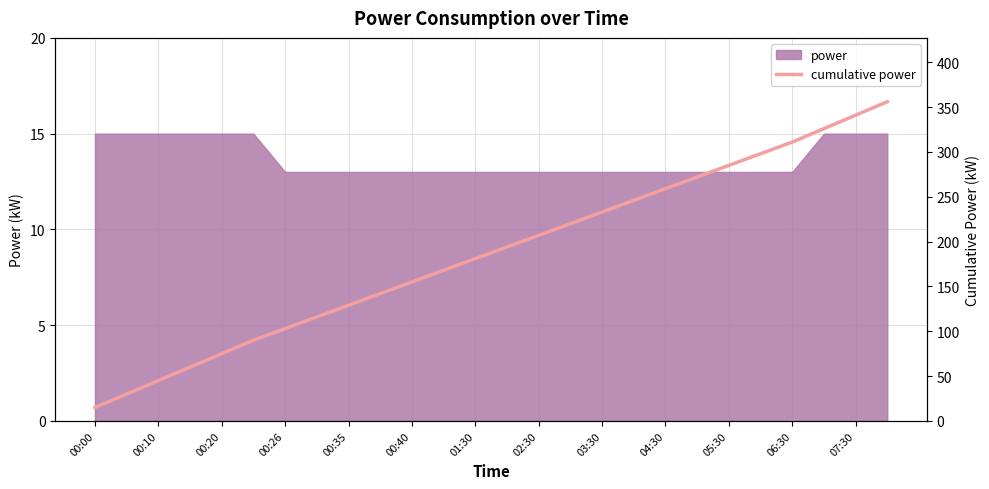

How many values exceed 194?

12